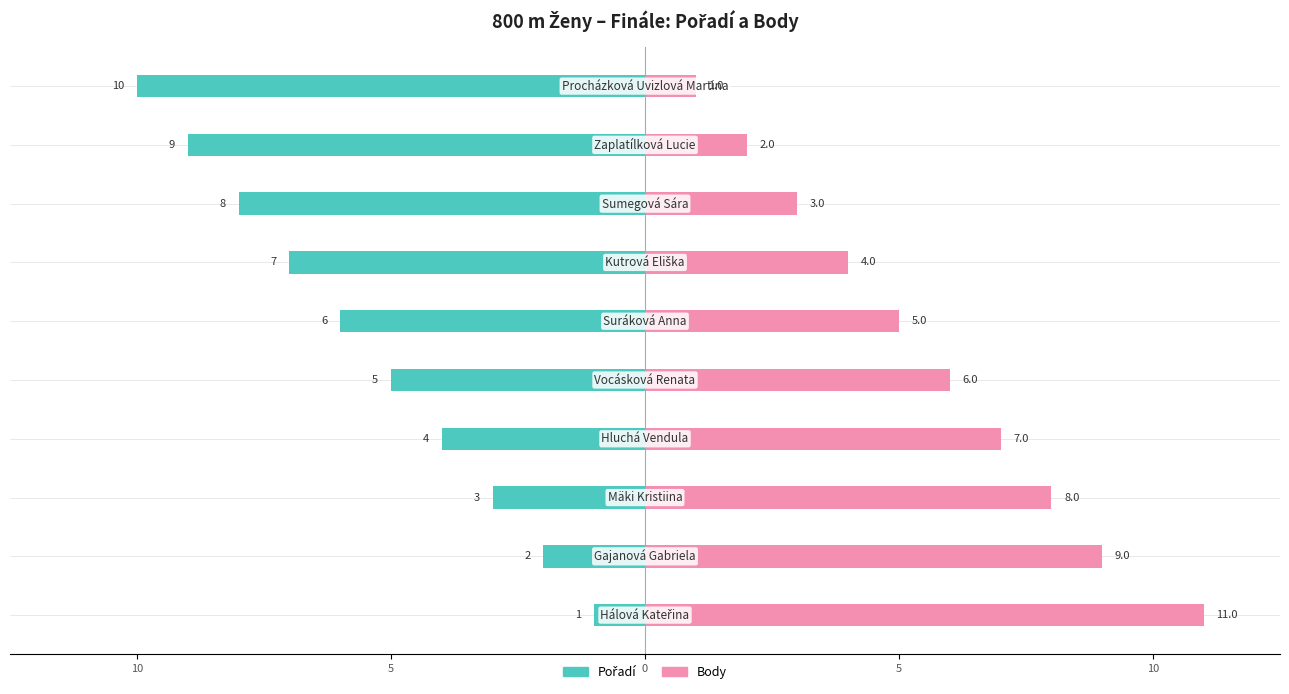

What is the total value across all series at 10?

7